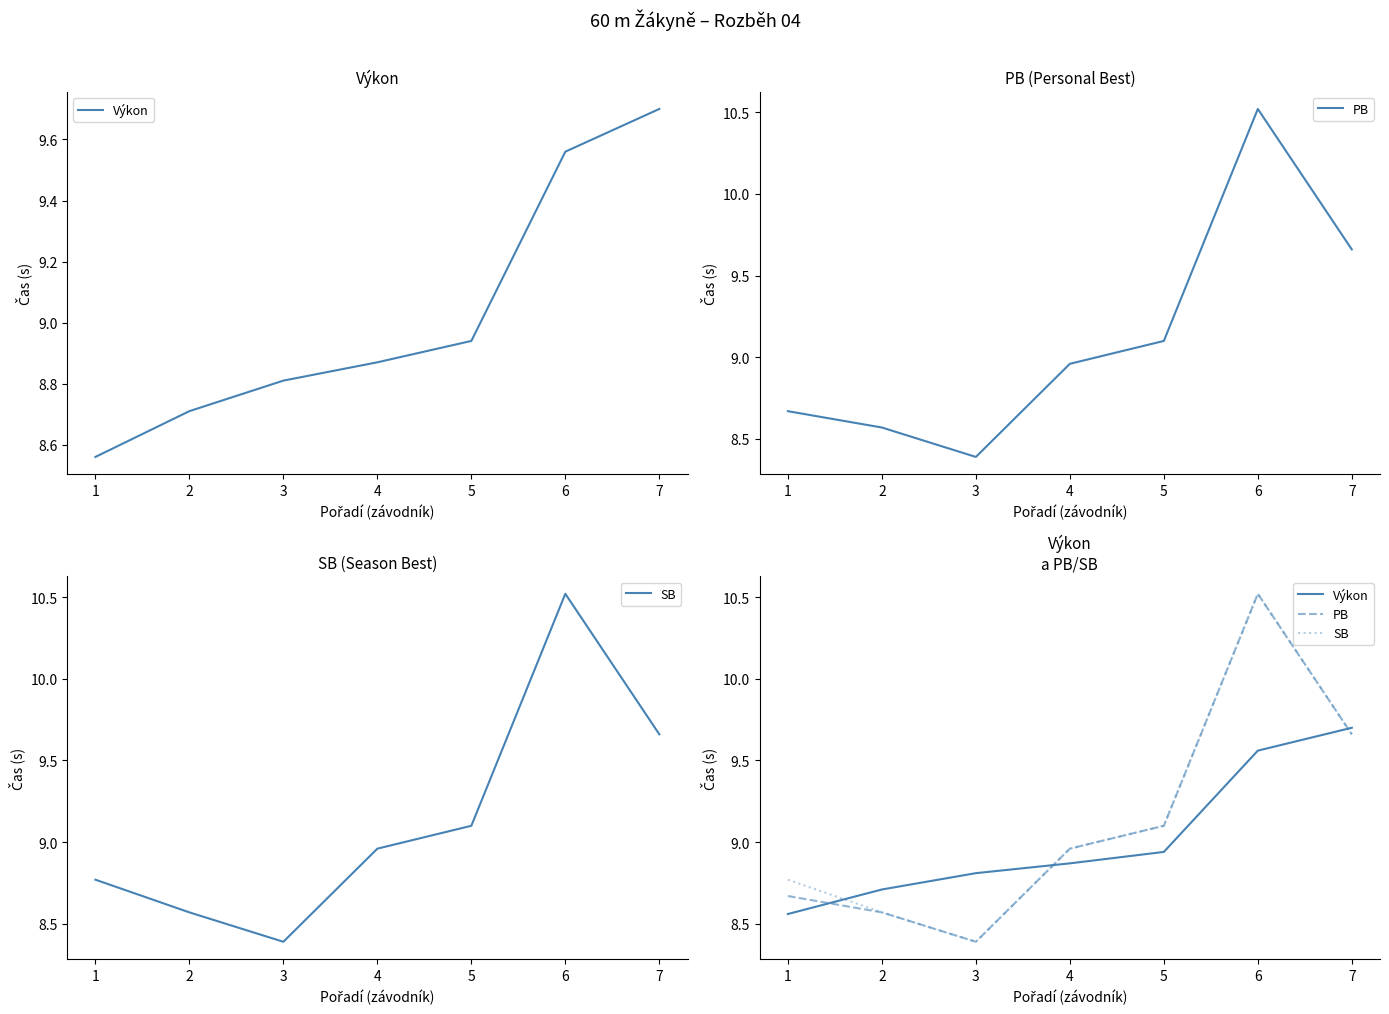

What is the difference between the maximum and minimum values in the SB series?

2.1